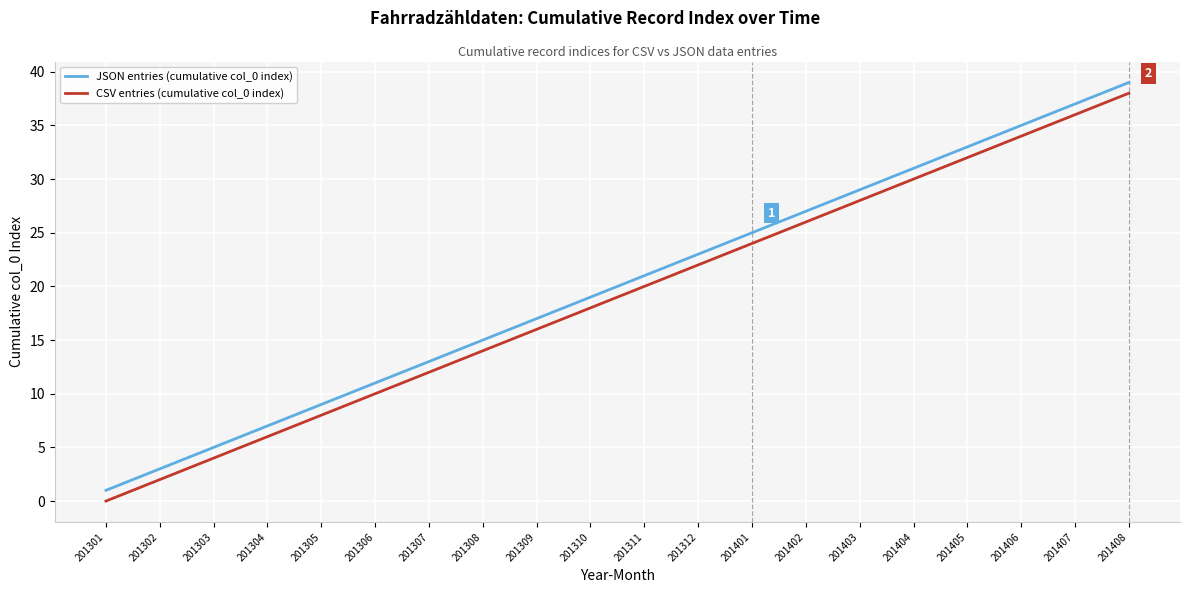

List the series in order of their overall mean, lowest first.

CSV entries (cumulative col_0 index), JSON entries (cumulative col_0 index)